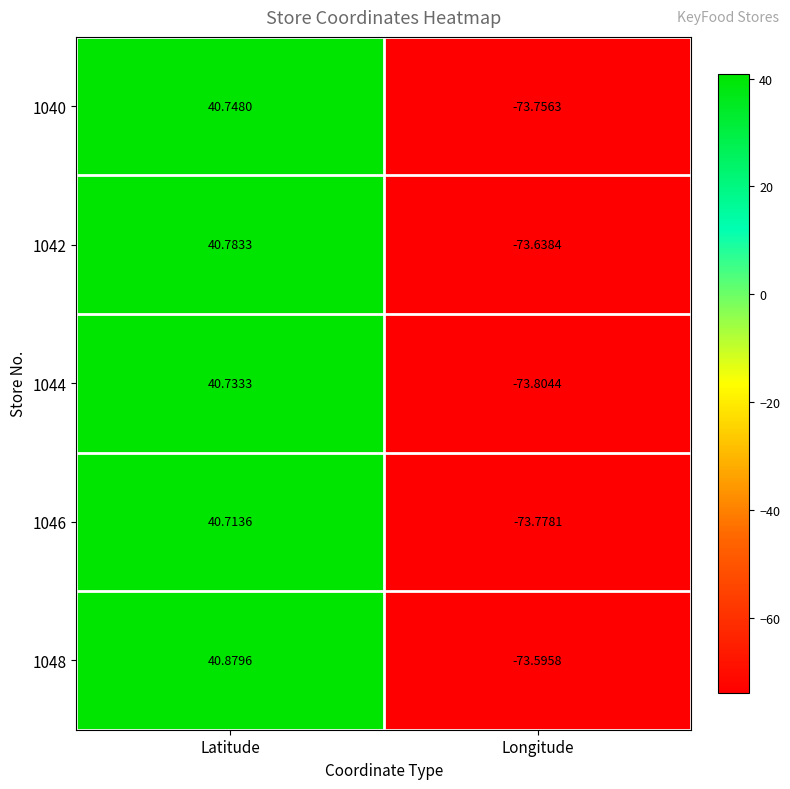

Which category has the lowest value across all series?

Longitude